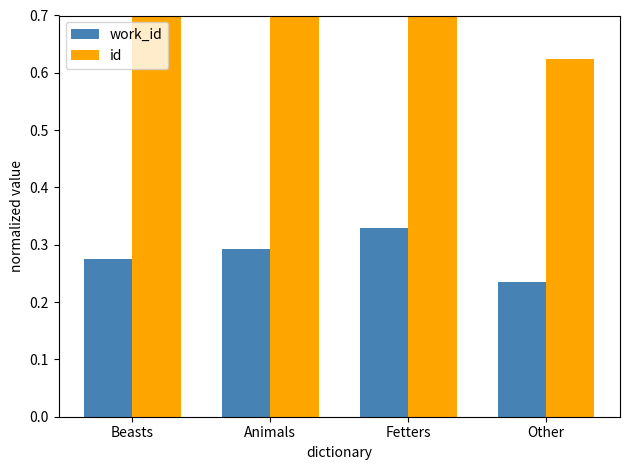

The value of id at Fetters is 0.9. True or false?

True